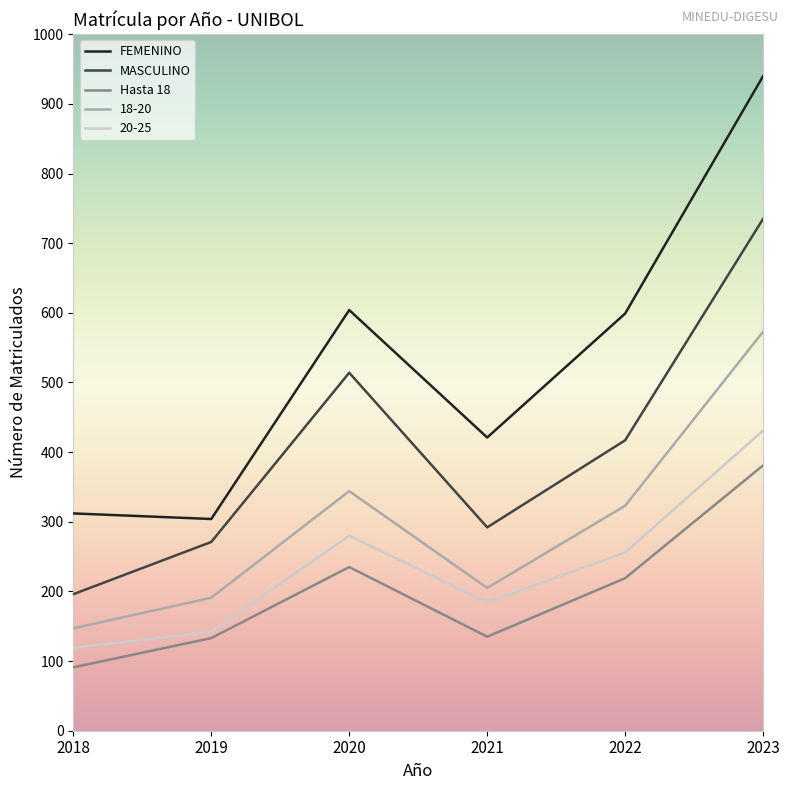

What is the sum of the 20-25 values at 2022 and 2021?

440